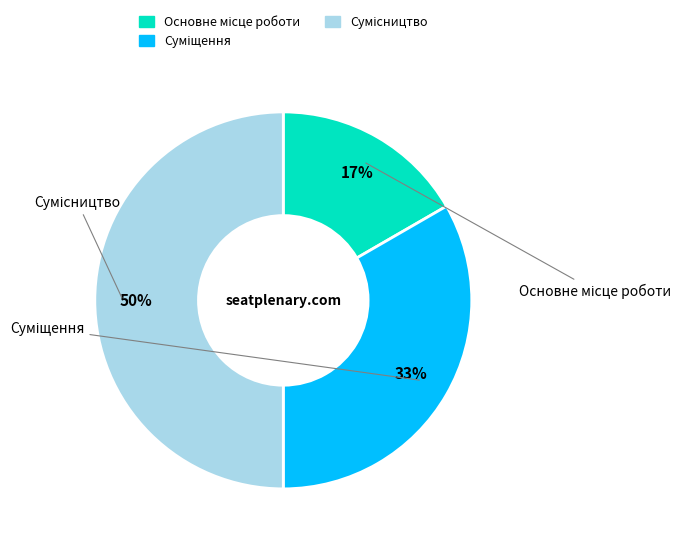

How many slices are in this pie chart?

3